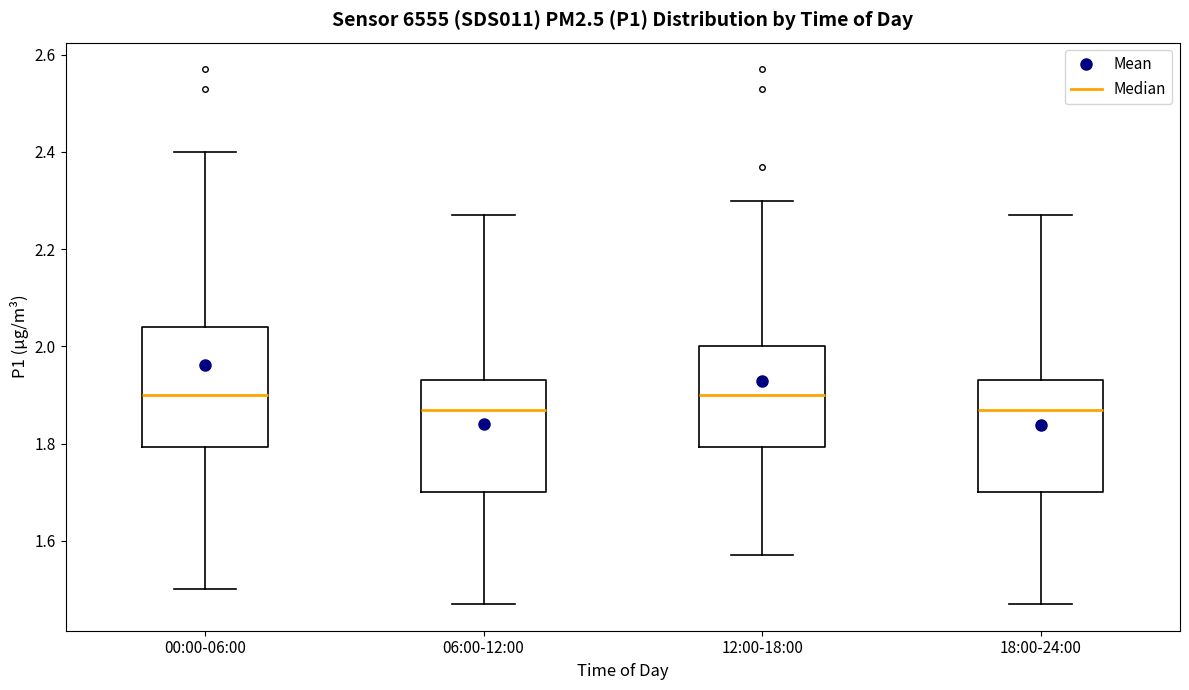

Where does the median line of the box for 18:00-24:00 sit on the y-axis? The values are not printed on the chart, so give them approximately, as read against the axis.

1.88